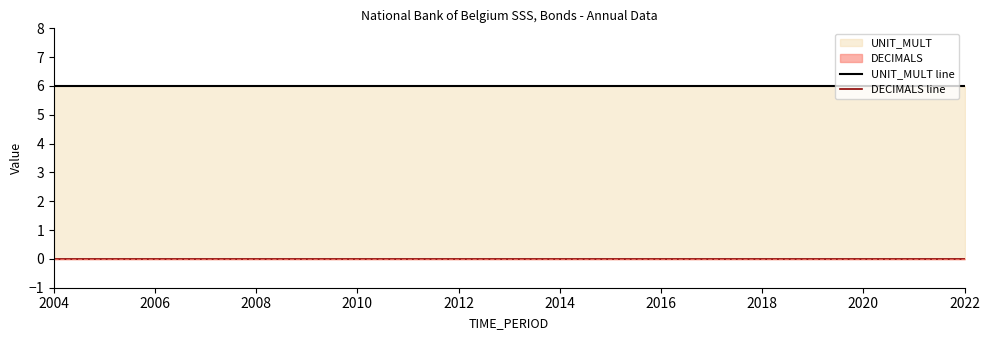

What is the difference between the highest and lowest values at 2004?

6